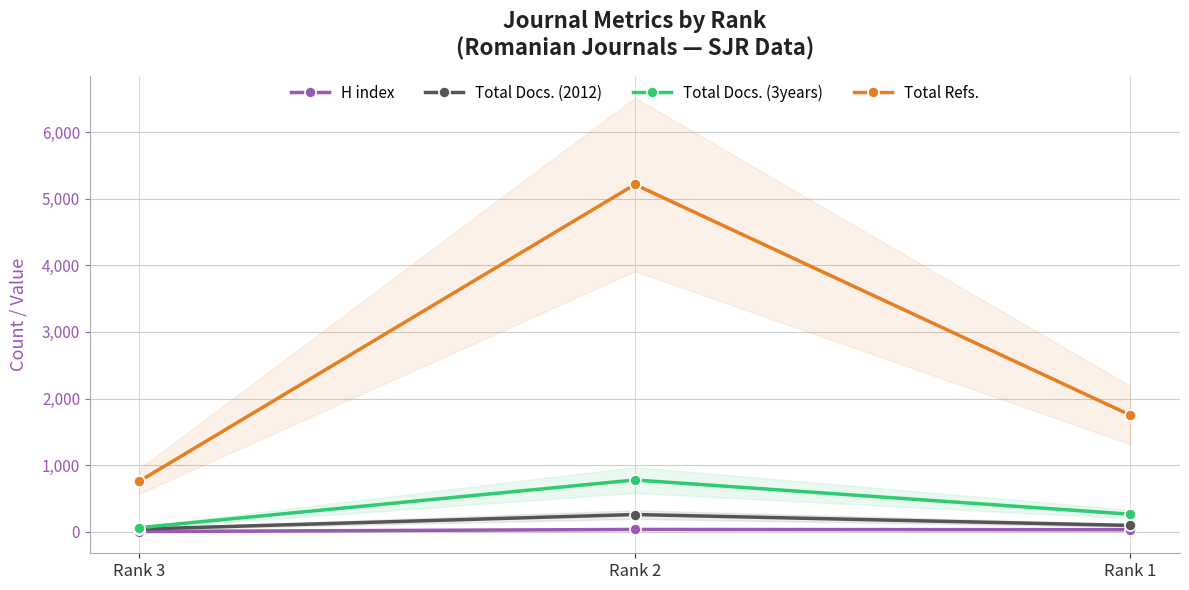

Is this an area chart (filled region under the line)?

No